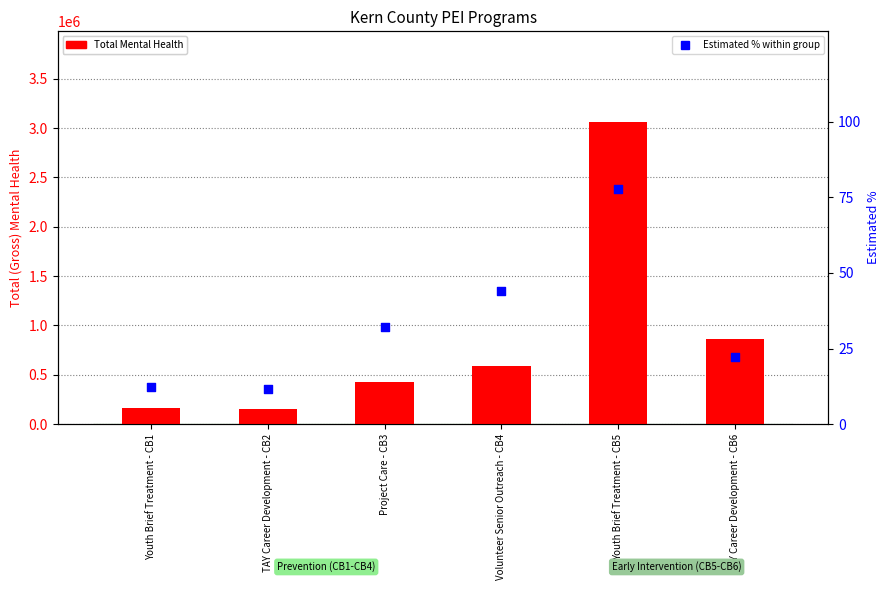

What are all the series names shown in the legend?

Total Mental Health, Estimated % within group